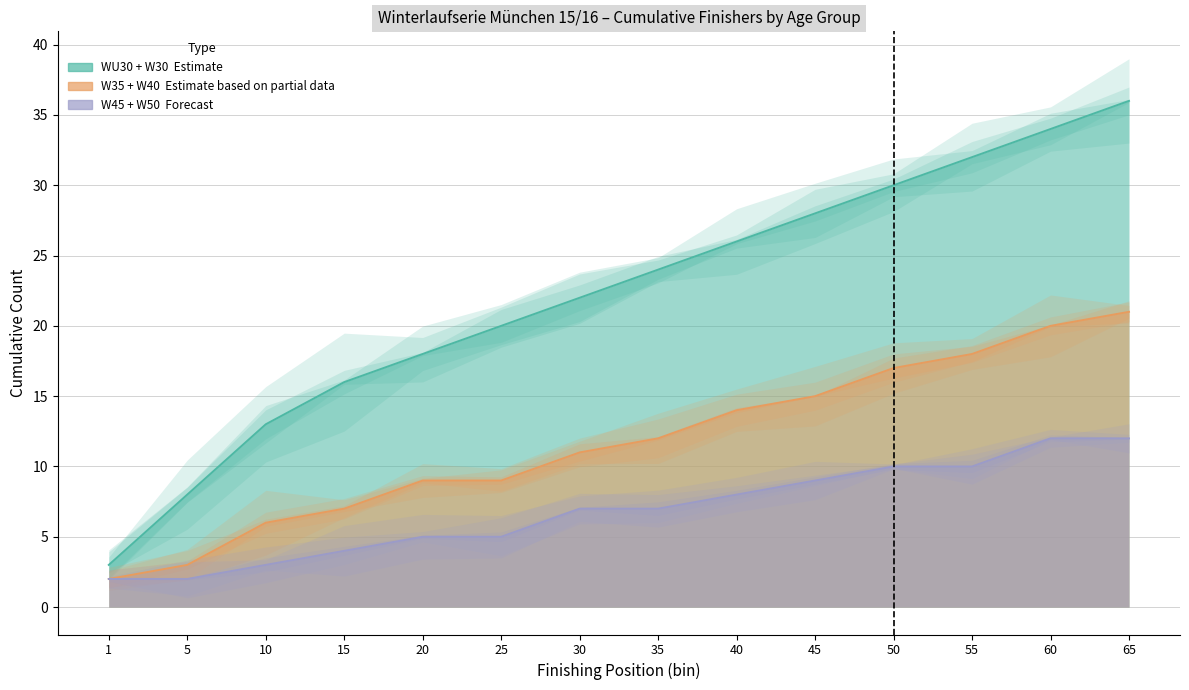

What is the difference between the WU30 values at 40 and 35?

2